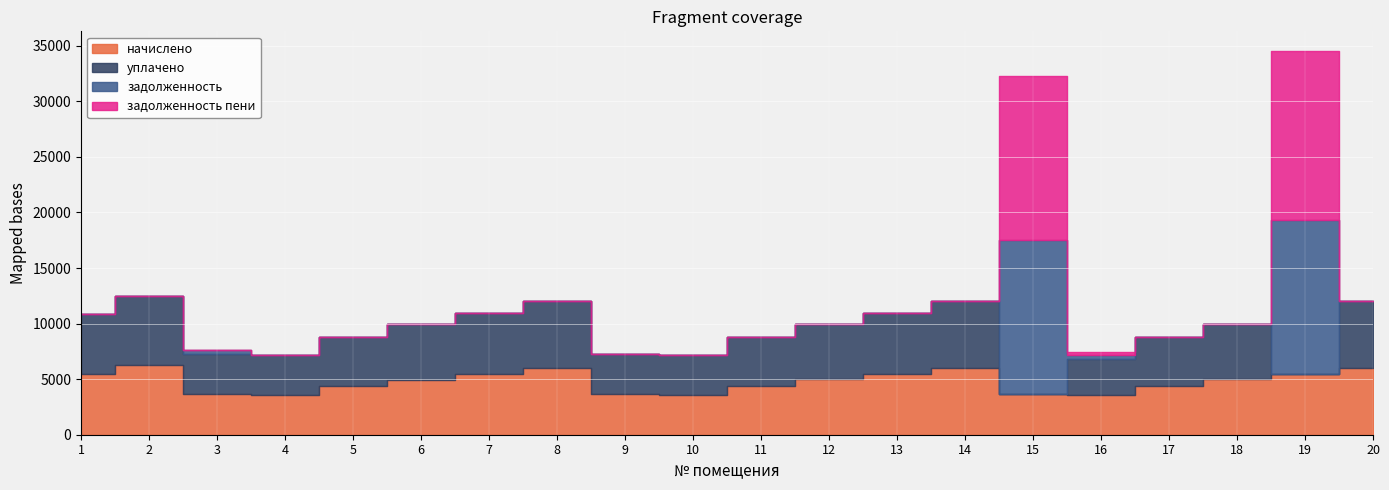

Does the chart display data point markers on the line(s)?

No